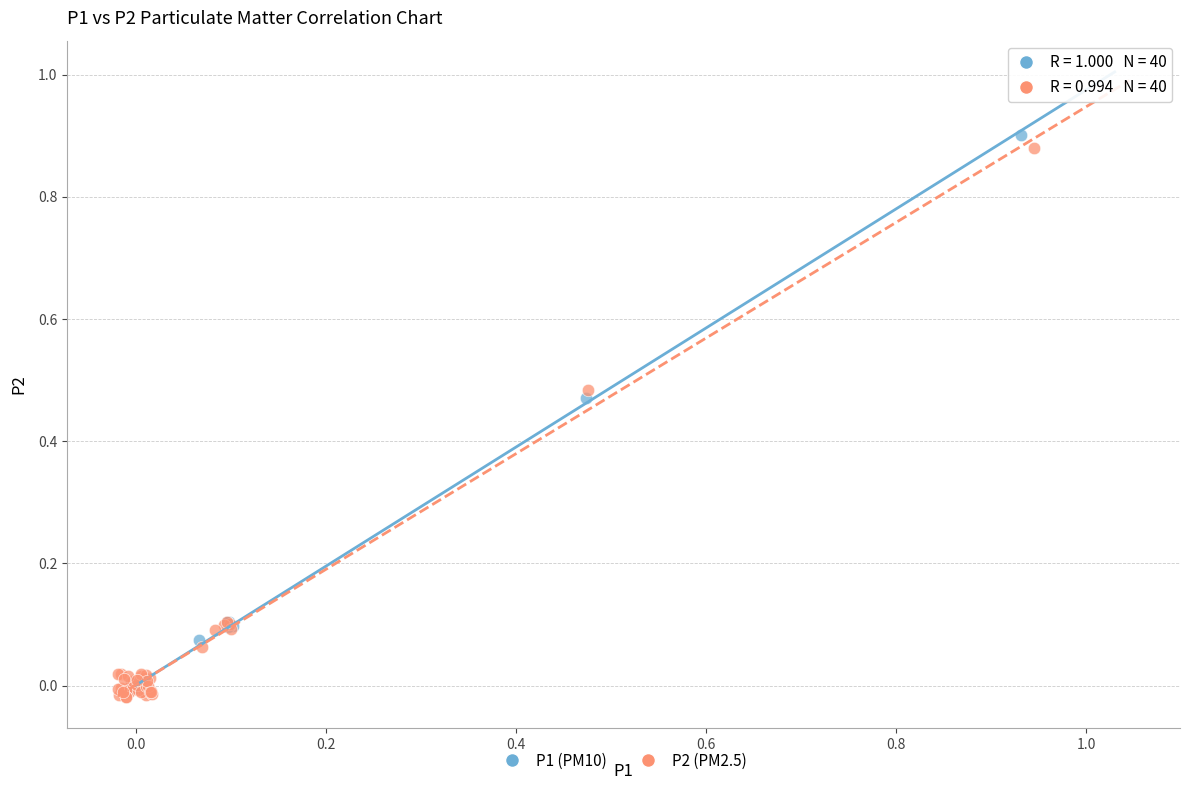

Which series has the largest Y range (max minus min)?

P1 (PM10)